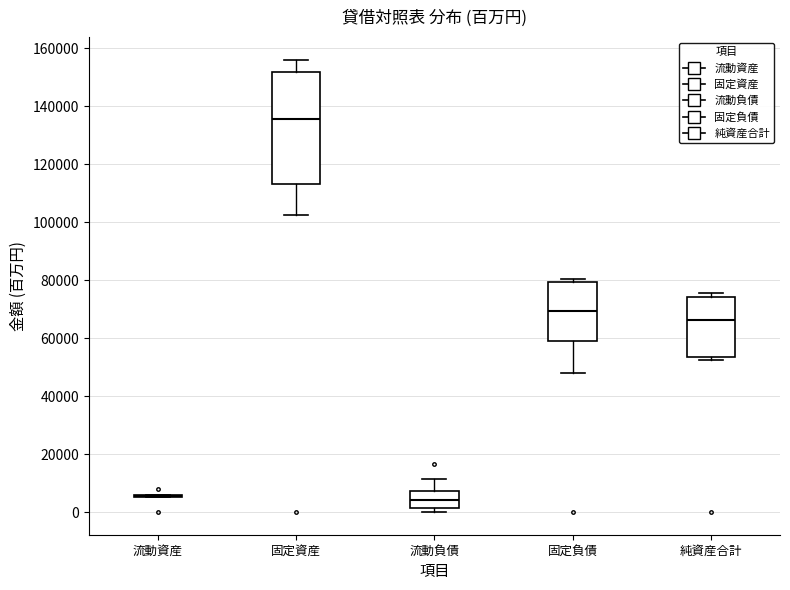

Reading left to right, transcribe this box plot: for each box, give where its median line is, the range the box spans, and where its two whiskers end, as read against the y-axis. The values are not printed on the chart, so give them approximately, as read against the axis.

流動資産: box collapsed to a line at 6000, whiskers 6000 to 6000
固定資産: median 136000, box 114000 to 152000, whiskers 102000 to 156000
流動負債: median 4000, box 2000 to 8000, whiskers 0 to 12000
固定負債: median 70000, box 58000 to 80000, whiskers 48000 to 80000 (just above the box's upper edge)
純資産合計: median 66000, box 54000 to 74000, whiskers 52000 to 76000